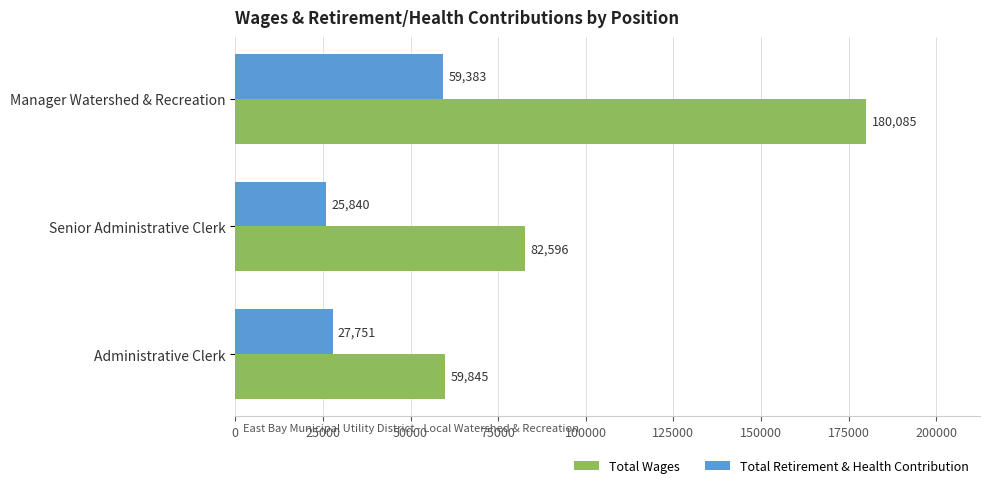

What is the average value of the Total Wages series?

107509